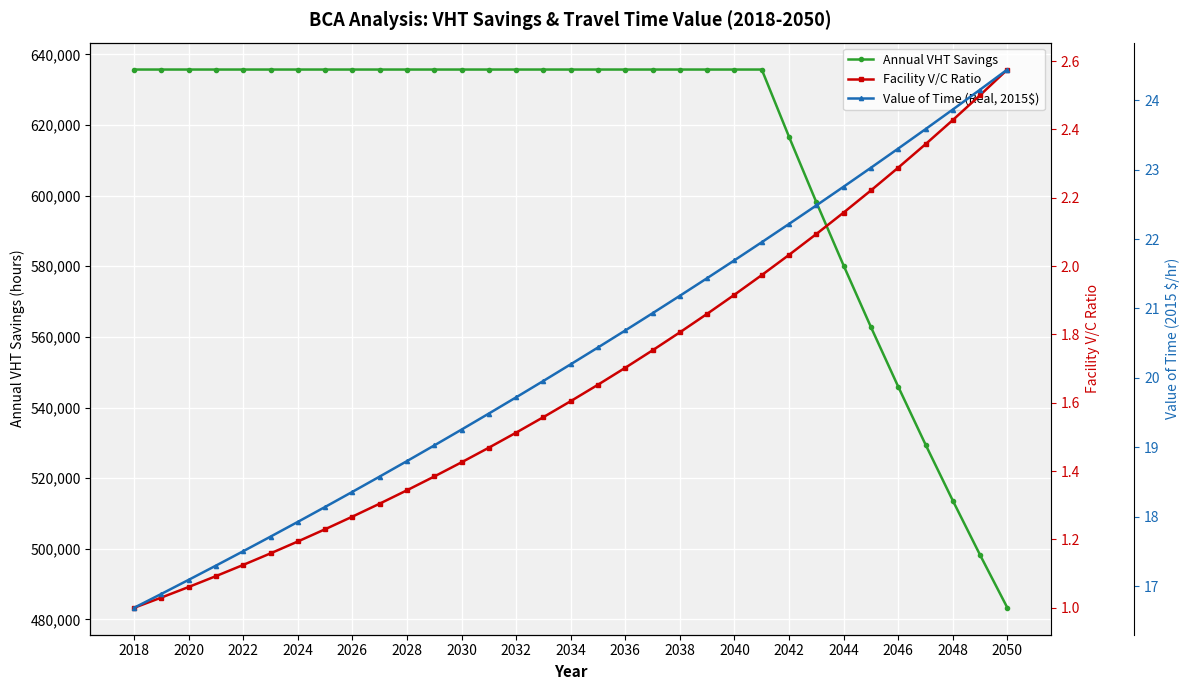

What is the lowest value of the Annual VHT Savings series?

483281.4